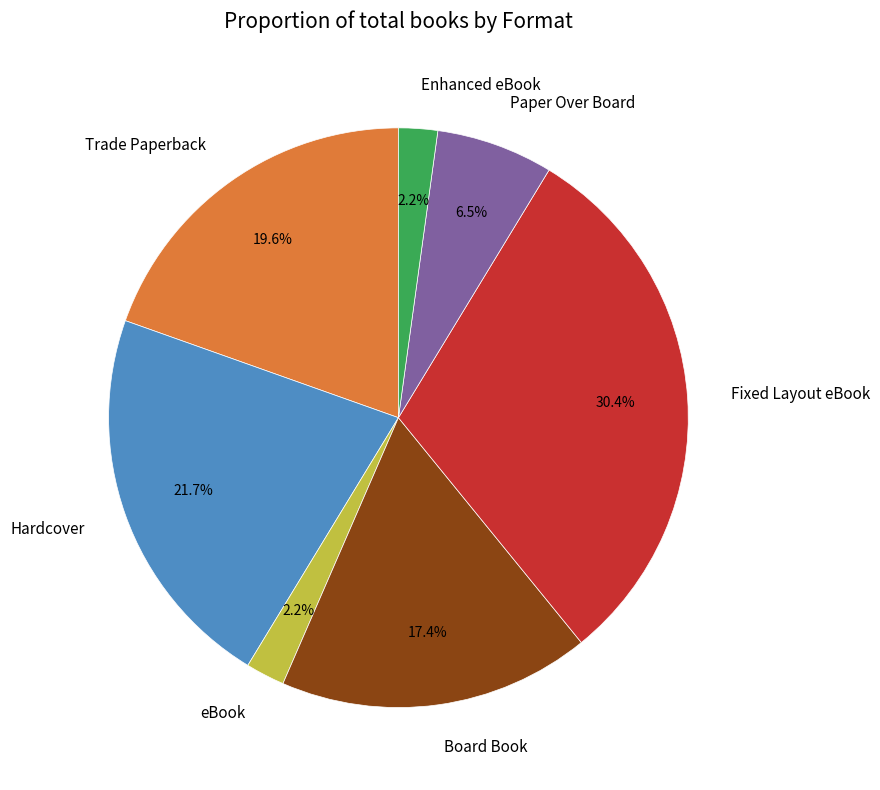

Which category has the biggest portion of the pie?

Fixed Layout eBook